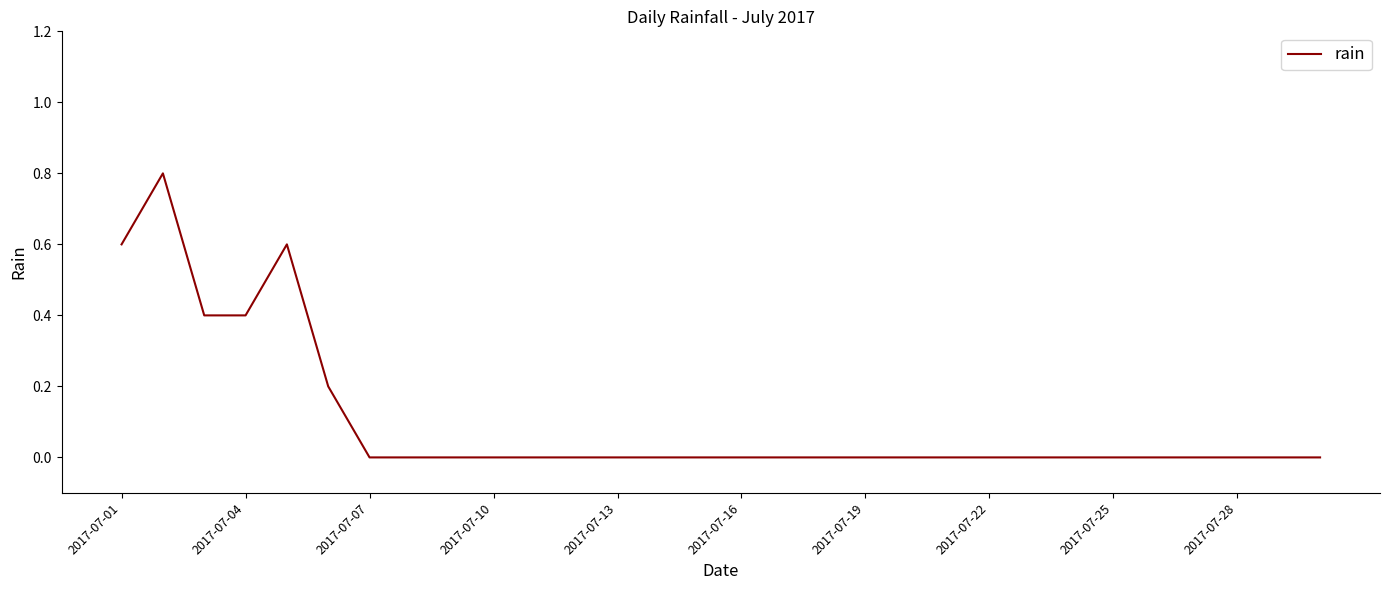

Does the chart have visible grid lines?

No